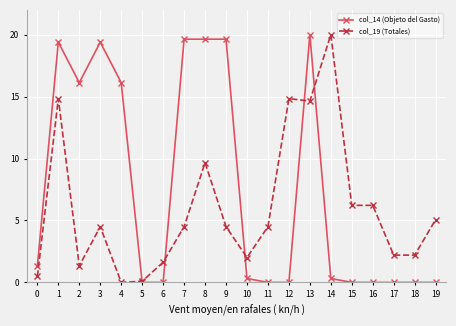

What is the spread (max minus min) of values at 11?

4.5